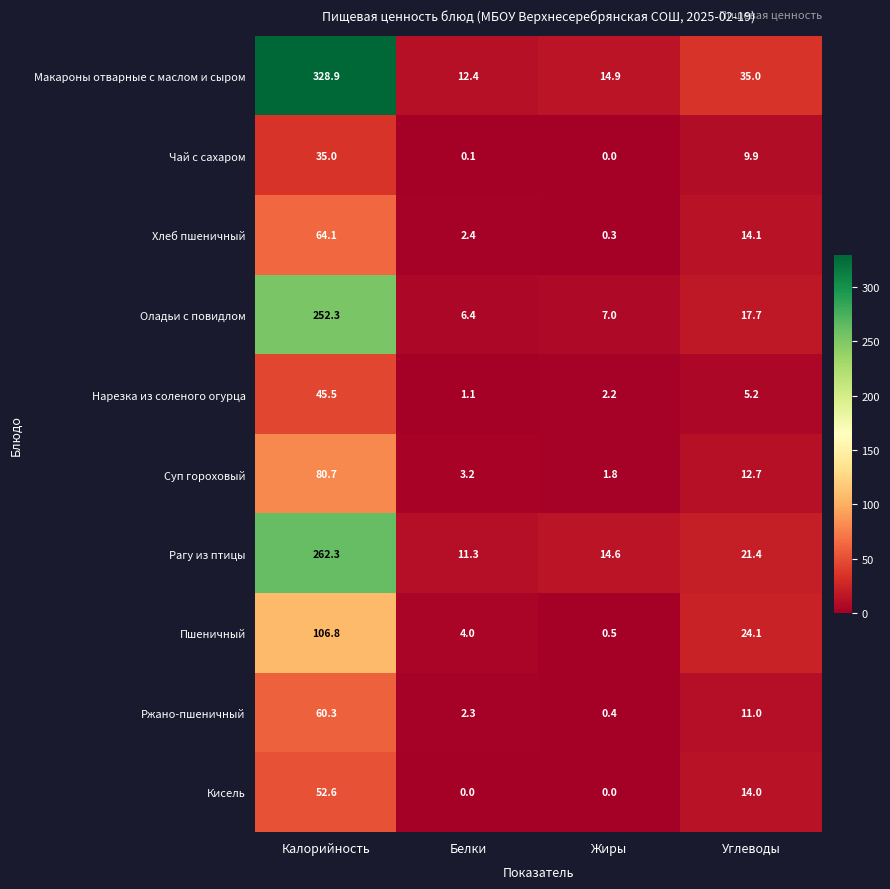

What is the greatest value displayed?

328.9